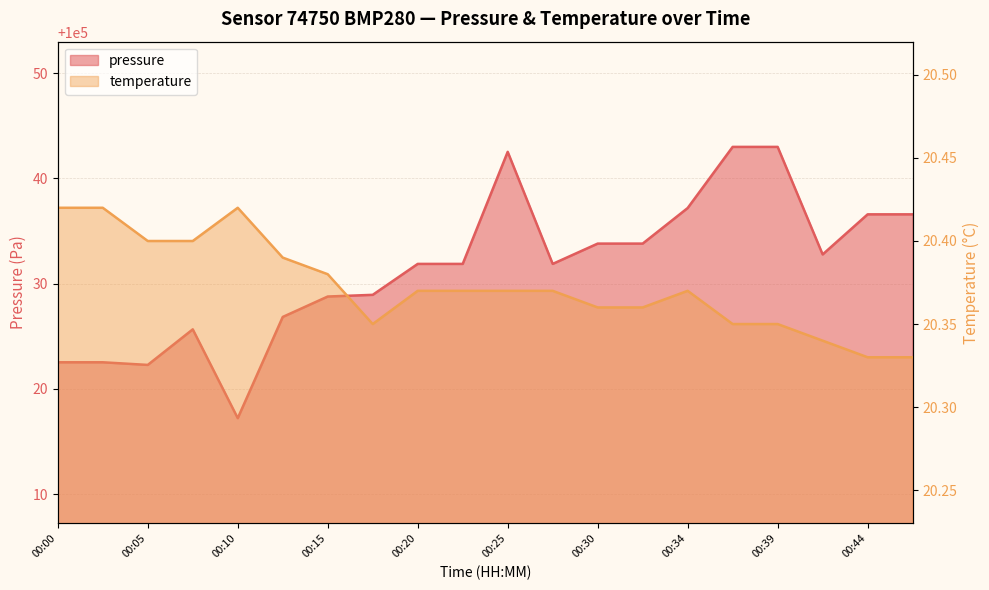

Count the number of data series in this chart.

2